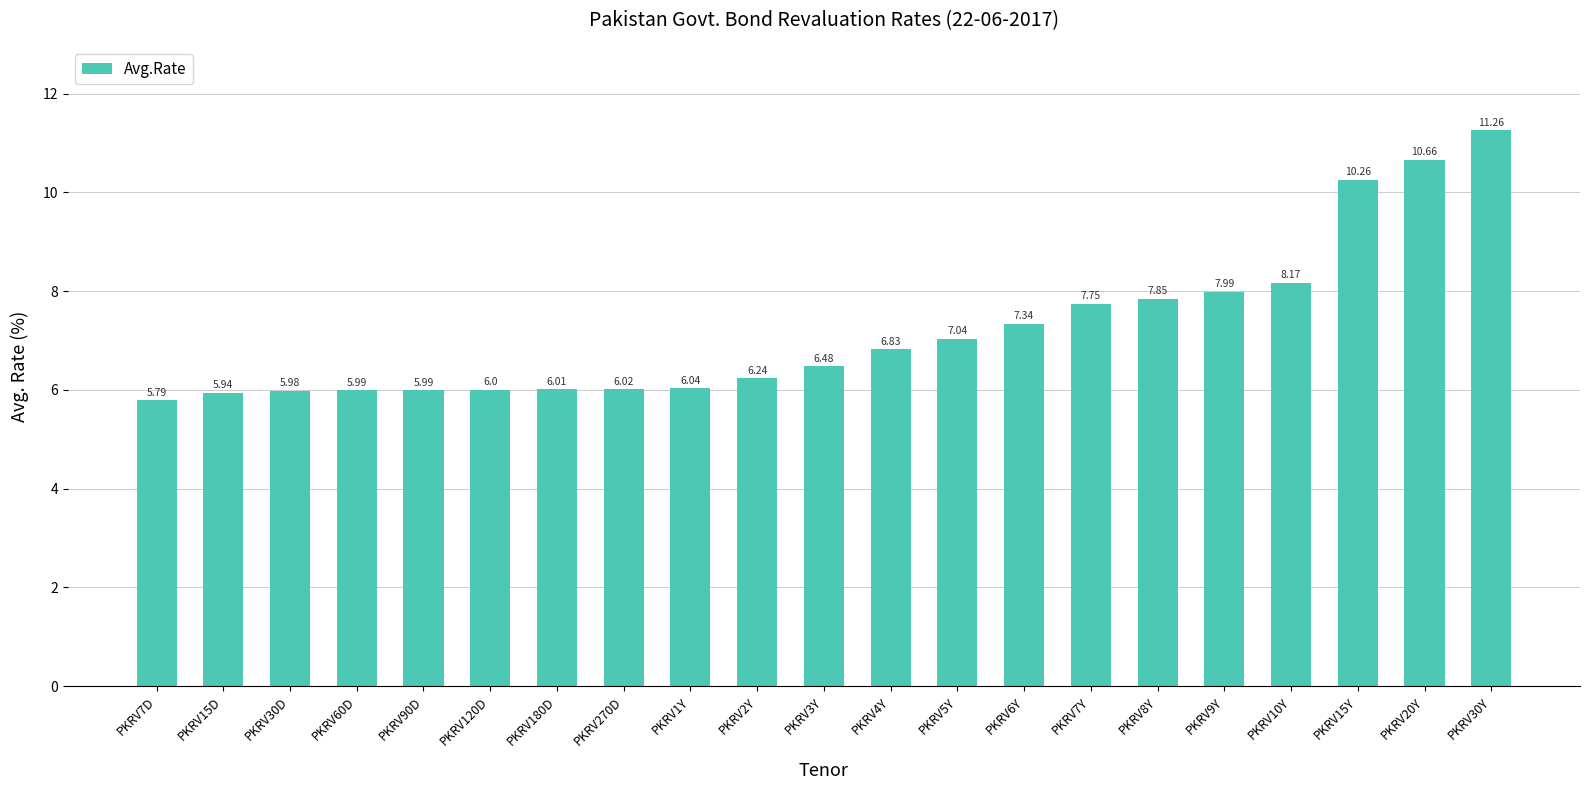

Between PKRV90D and PKRV5Y, which is larger?

PKRV5Y